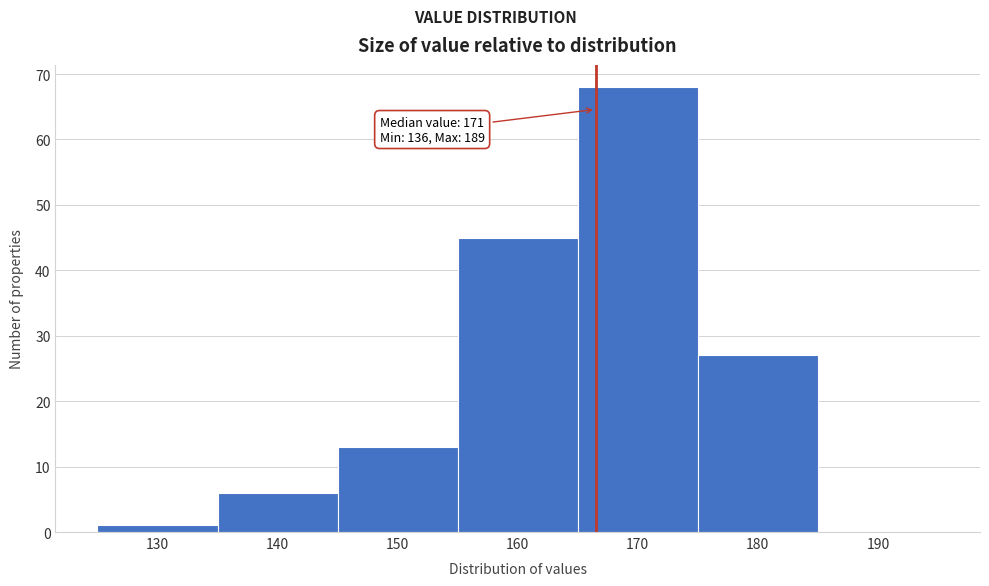

Reading left to right, what are all the values shown in this chart?

130=1	140=6	150=13	160=45	170=68	180=27	190=0